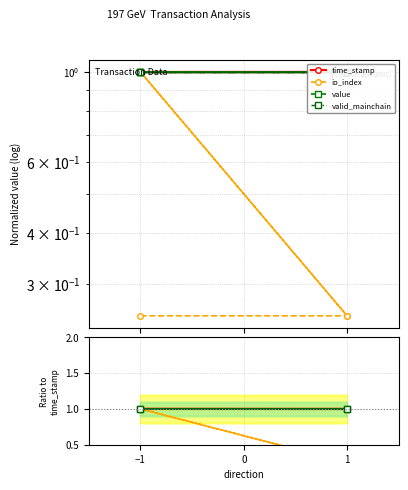

Which has a higher value, 1 or 1?

1